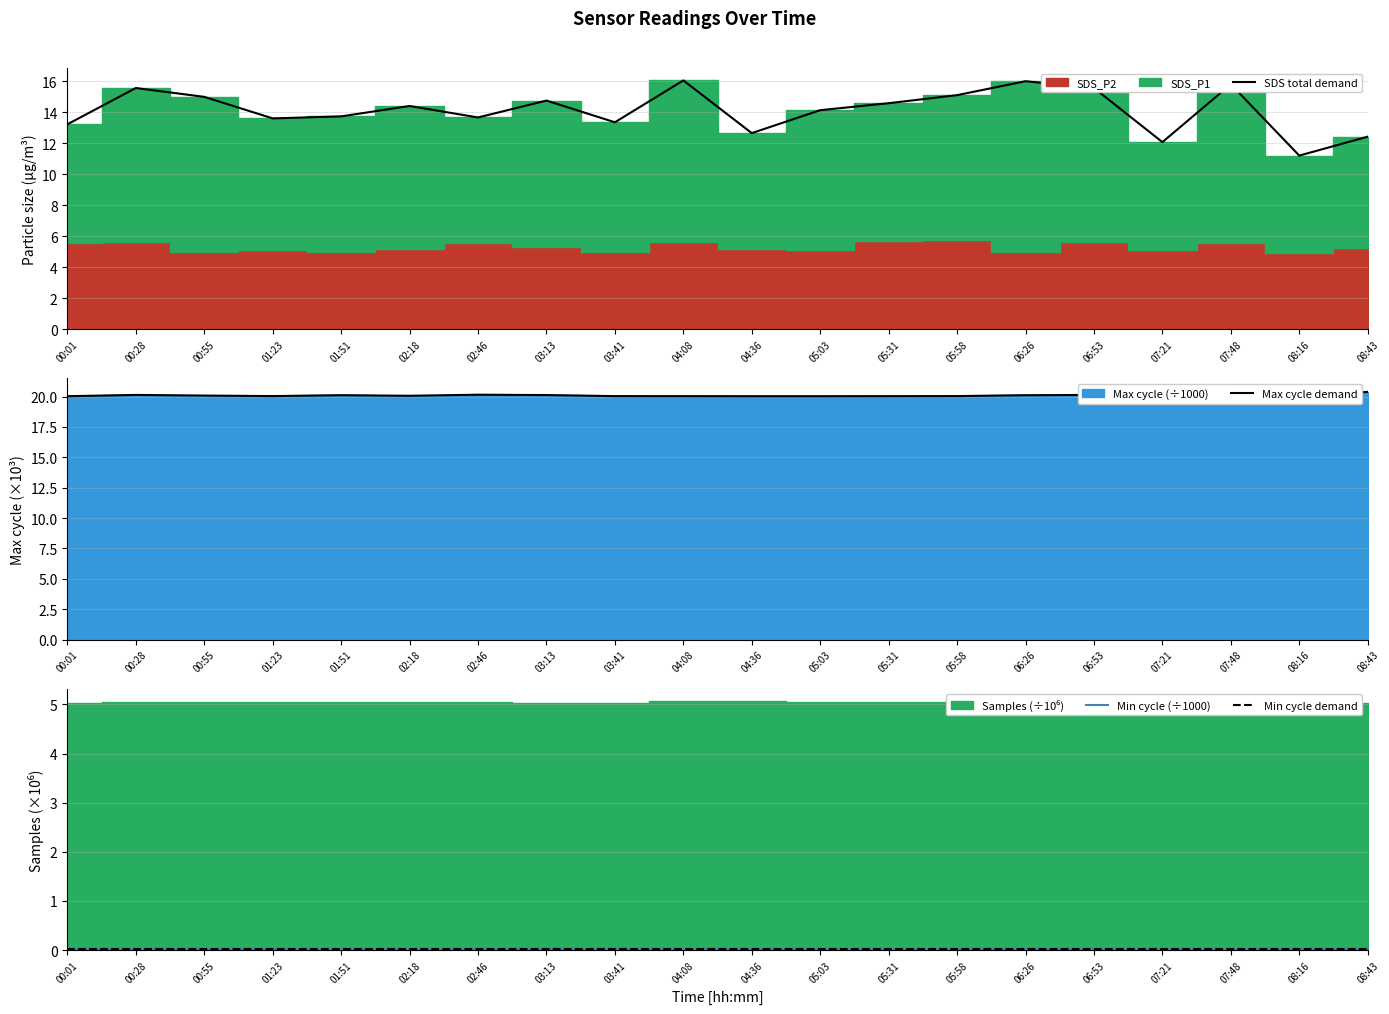

How many distinct data groups are displayed?

4